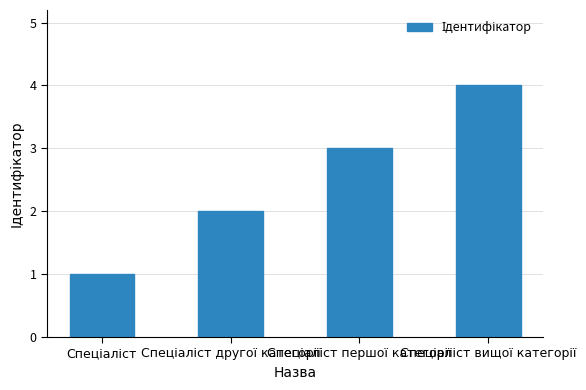

What is the maximum value shown in the chart?

4